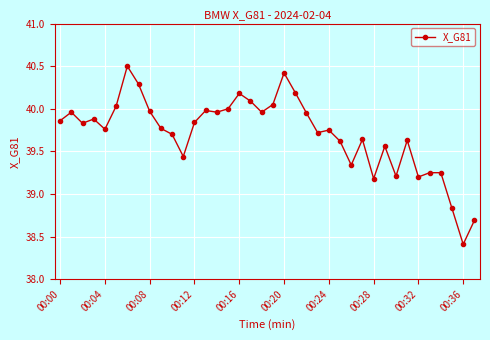

What is the maximum value shown in the chart?

40.5